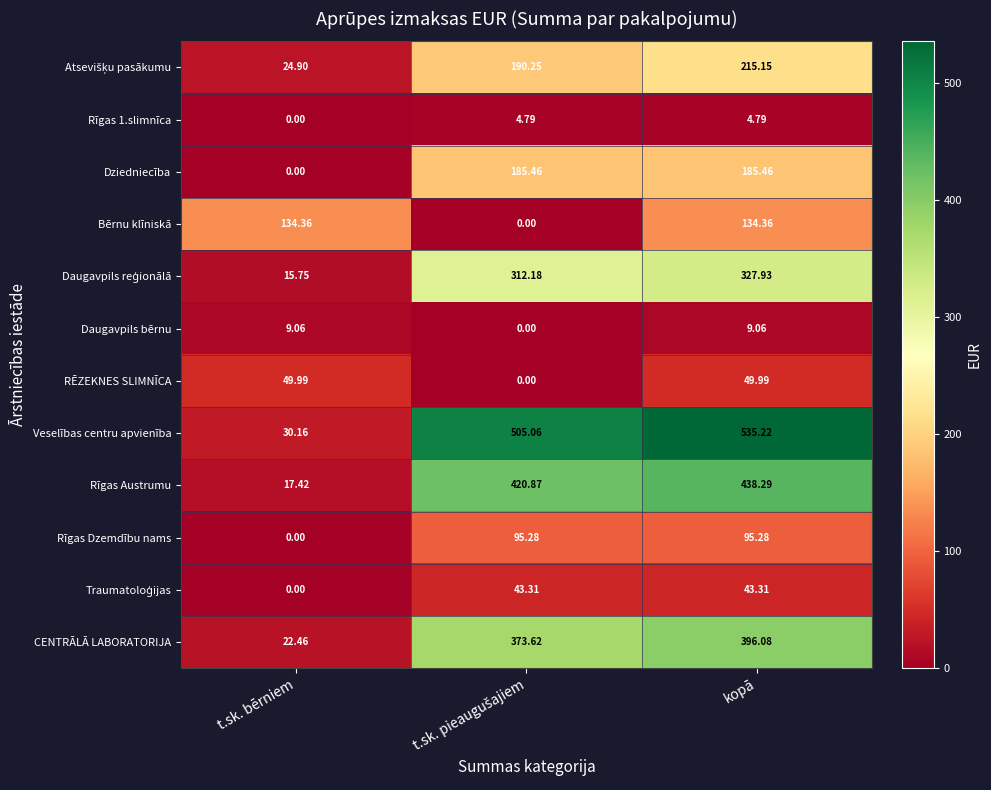

Where does the Daugavpils bērnu series first go above 9?

t.sk. bērniem